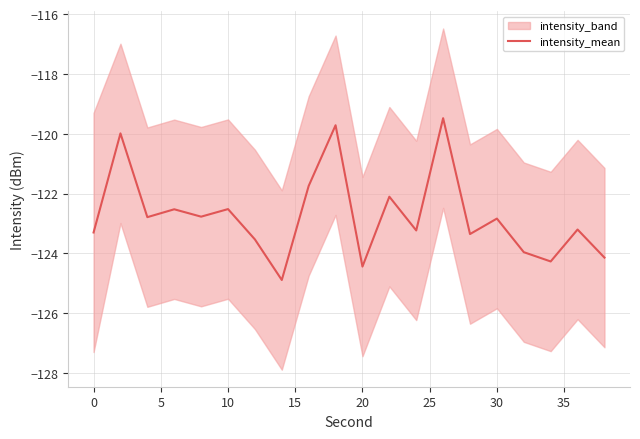

The chart shows a value of -58.6 at 40. True or false?

False